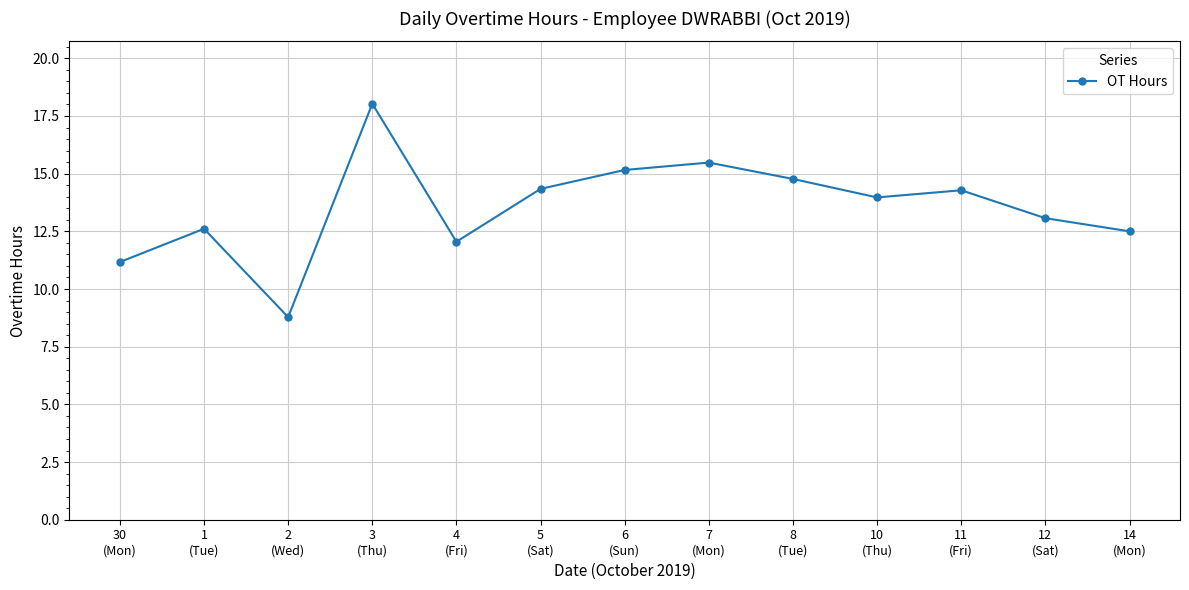

What is the label of the 2nd point from the right?

12
(Sat)